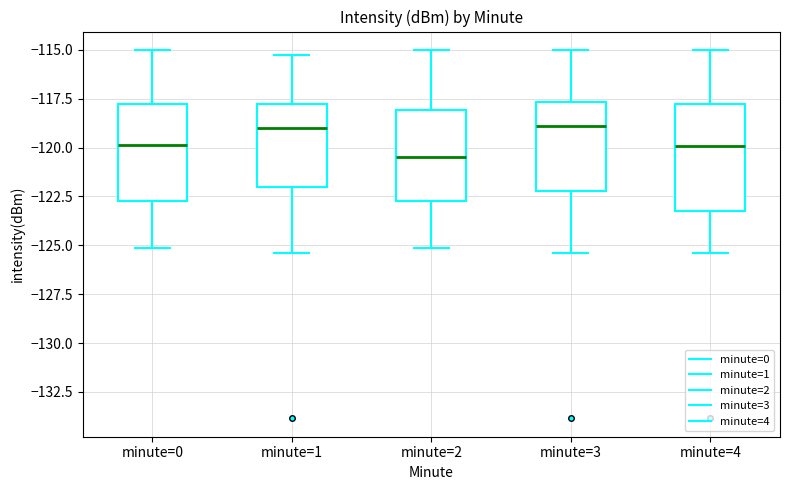

Reading left to right, transcribe this box plot: for each box, give where its median line is, the range the box spans, and where its two whiskers end, as read against the y-axis. The values are not printed on the chart, so give them approximately, as read against the axis.

minute=0: median -120.0, box -123.0 to -118.0, whiskers -125.0 to -115.0
minute=1: median -119.0, box -122.0 to -118.0, whiskers -125.5 to -115.5
minute=2: median -120.5, box -123.0 to -118.0, whiskers -125.0 to -115.0
minute=3: median -119.0, box -122.0 to -117.5, whiskers -125.5 to -115.0
minute=4: median -120.0, box -123.5 to -118.0, whiskers -125.5 to -115.0